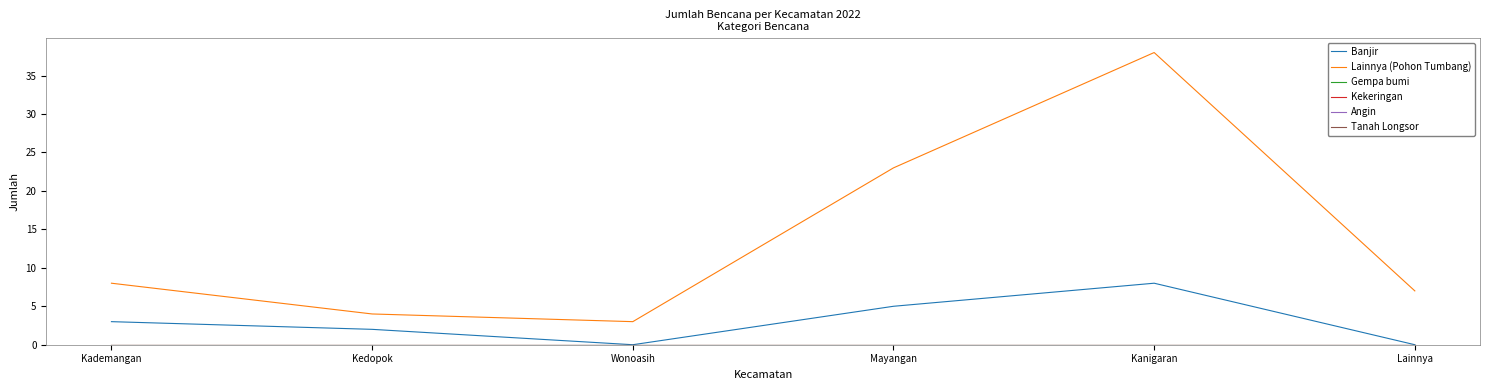

Is this an area chart (filled region under the line)?

No